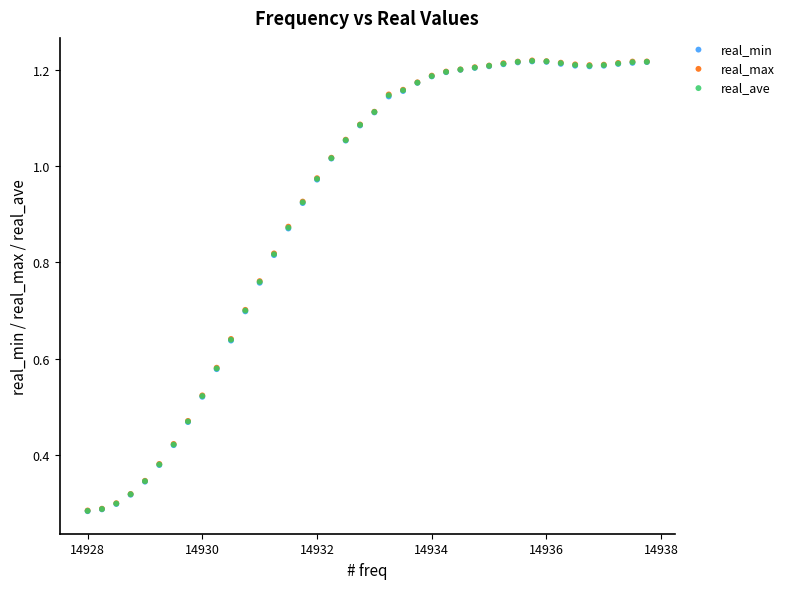

What are all the series names shown in the legend?

real_min, real_max, real_ave